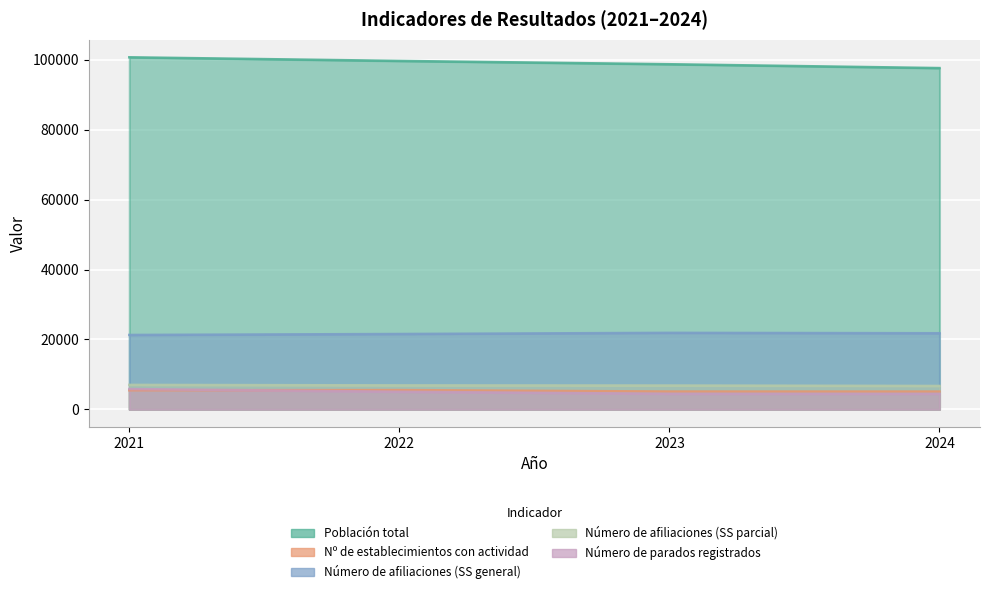

The value of Número de afiliaciones (SS general) at 2021 is 28174. True or false?

False